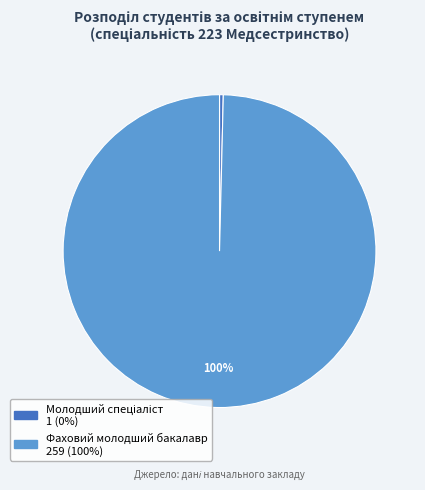

Which category has the biggest portion of the pie?

Фаховий молодший бакалавр